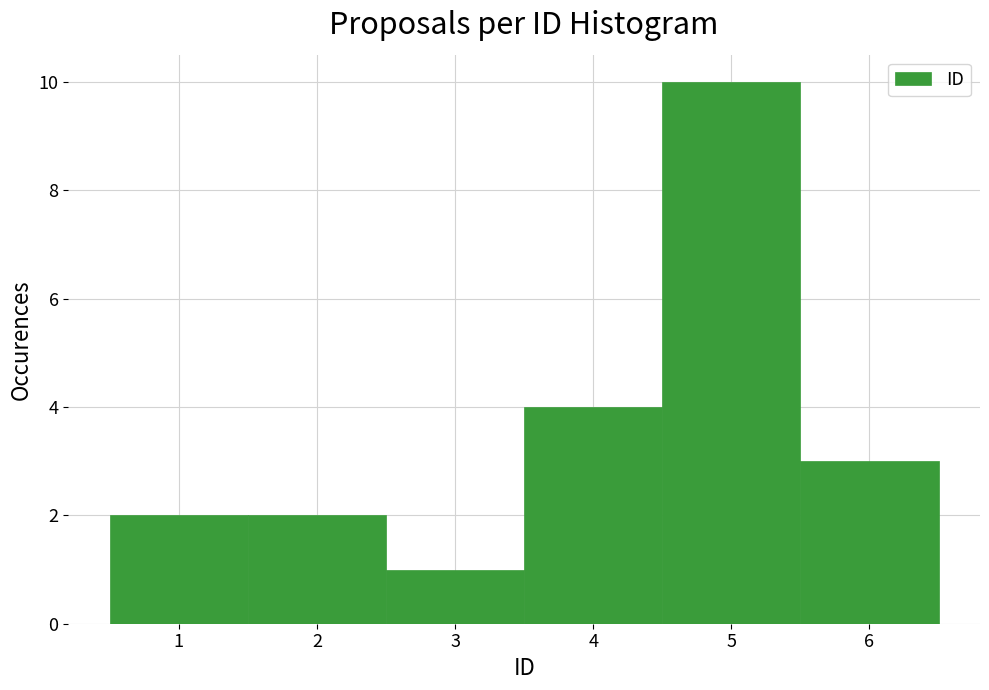

Reading left to right, list every bar in this chart as the range it spans on the x-axis followed by its height. The values are not printed on the chart, so give them approximately, as read against the axis.

0.5 to 1.5: 2
1.5 to 2.5: 2
2.5 to 3.5: 1
3.5 to 4.5: 4
4.5 to 5.5: 10
5.5 to 6.5: 3